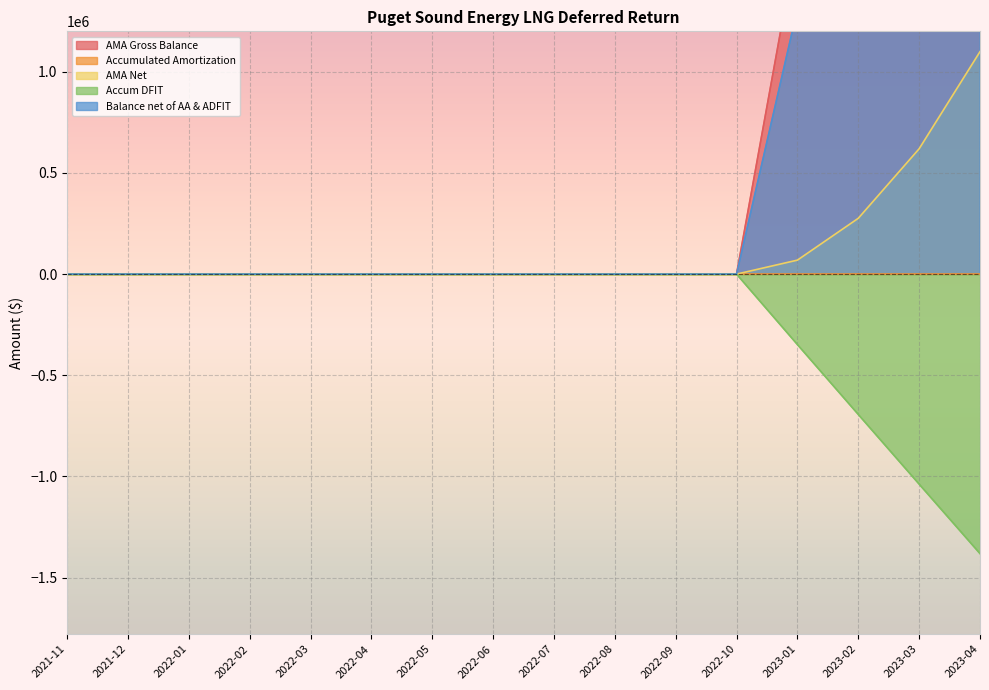

What is the maximum value for Accum DFIT?

0.0